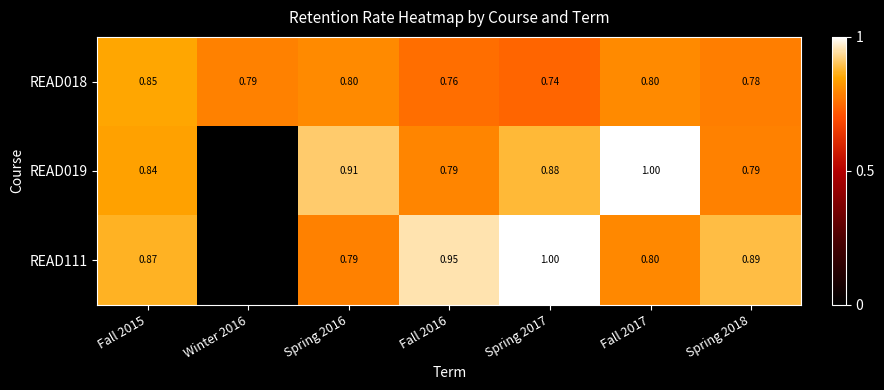

Is the value of READ018 at Fall 2015 greater than the value of READ111 at Fall 2015?

No